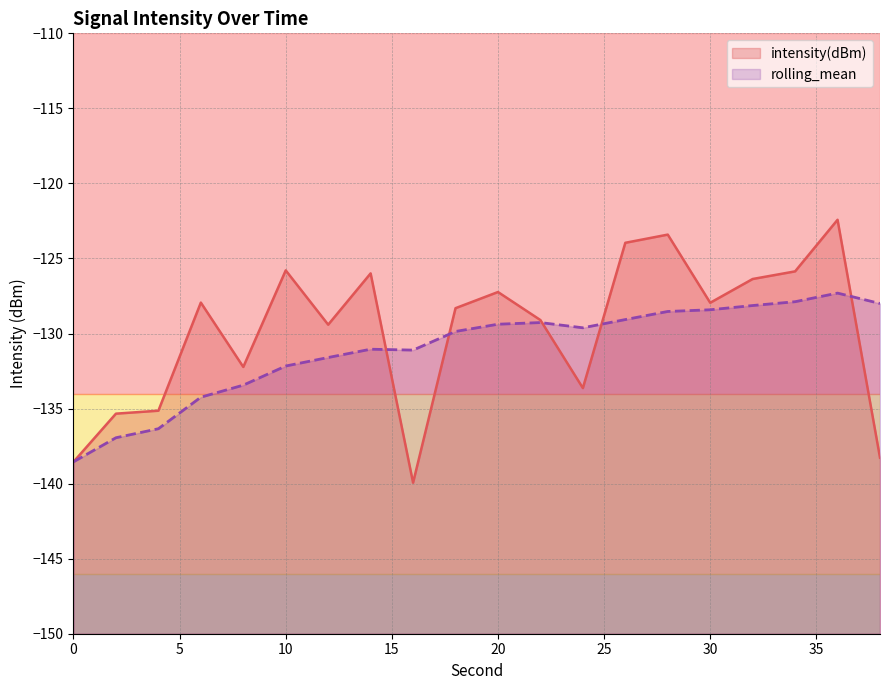

True or false: intensity(dBm) has more than 1 interior local peaks.

True